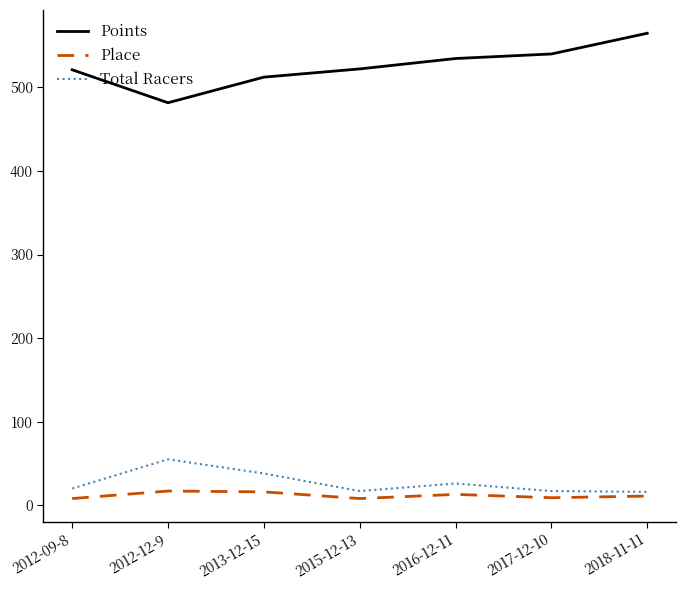

True or false: Points and Total Racers intersect in this chart.

False